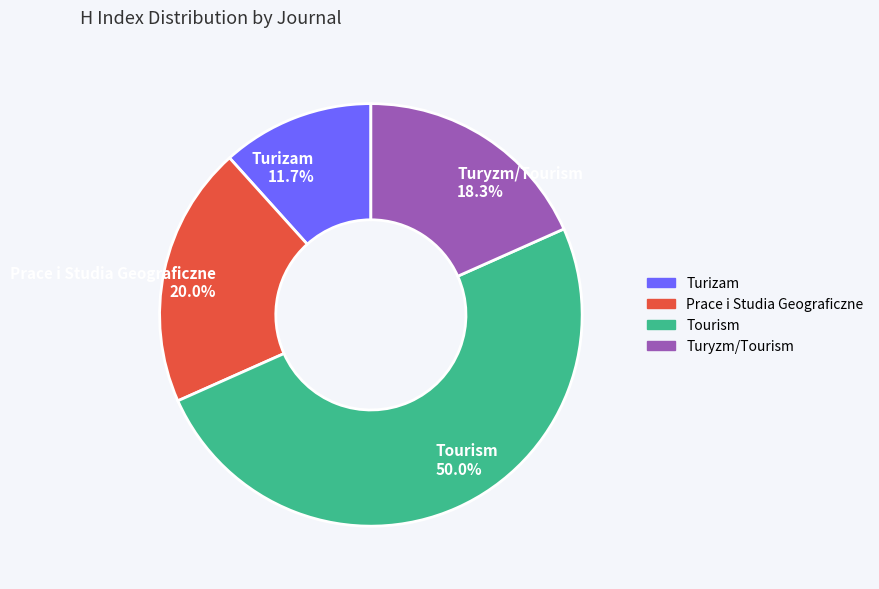

Rank the categories by value from lowest to highest.

Turizam, Turyzm/Tourism, Prace i Studia Geograficzne, Tourism